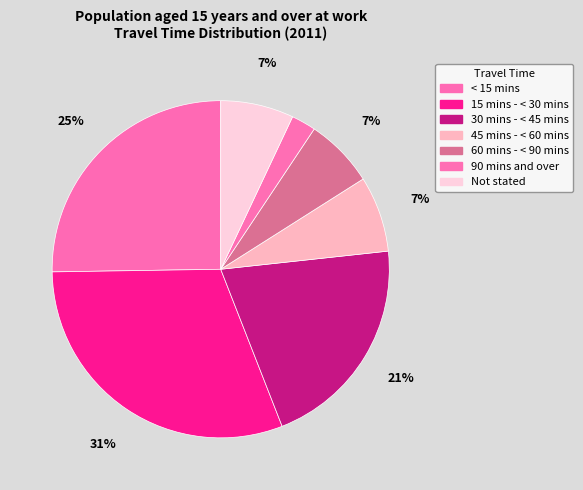

Count the number of slices in the pie.

7